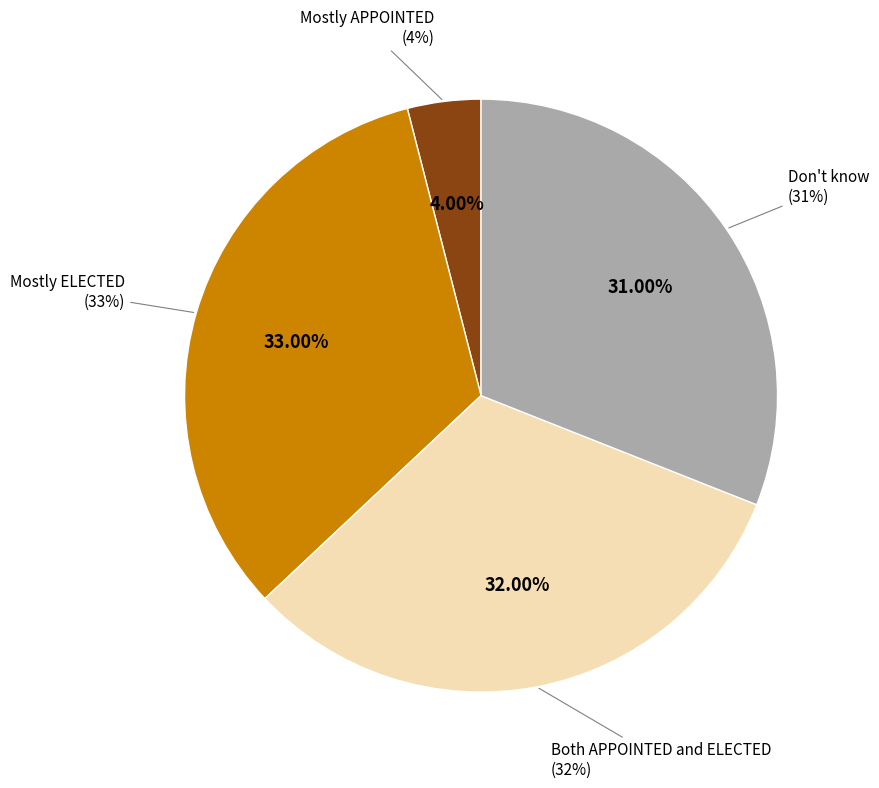

Is Mostly ELECTED the majority of the pie?

No